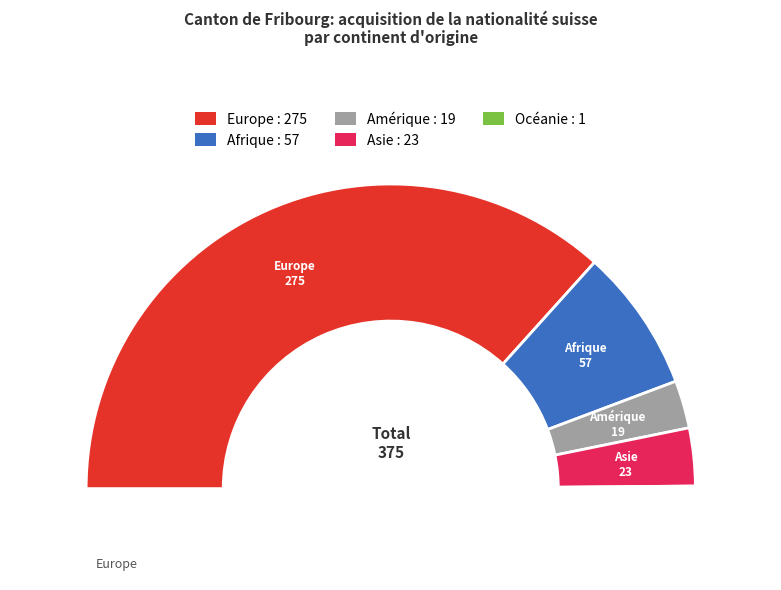

What is the ratio of the value at Europe to the value at Asie?

12.0